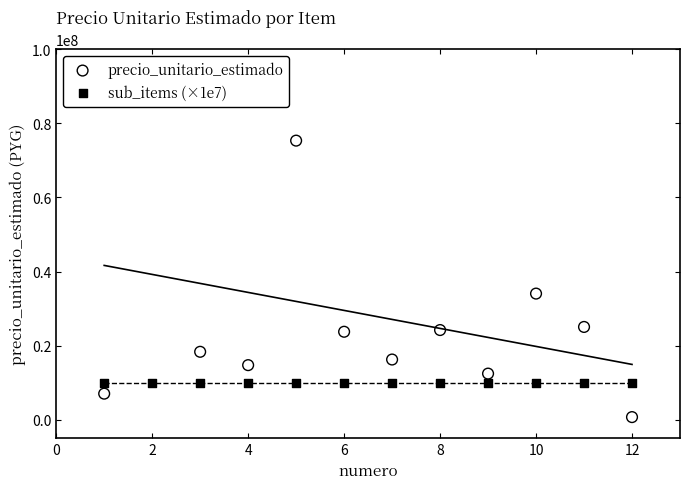

Which series has the widest spread of Y values?

precio_unitario_estimado